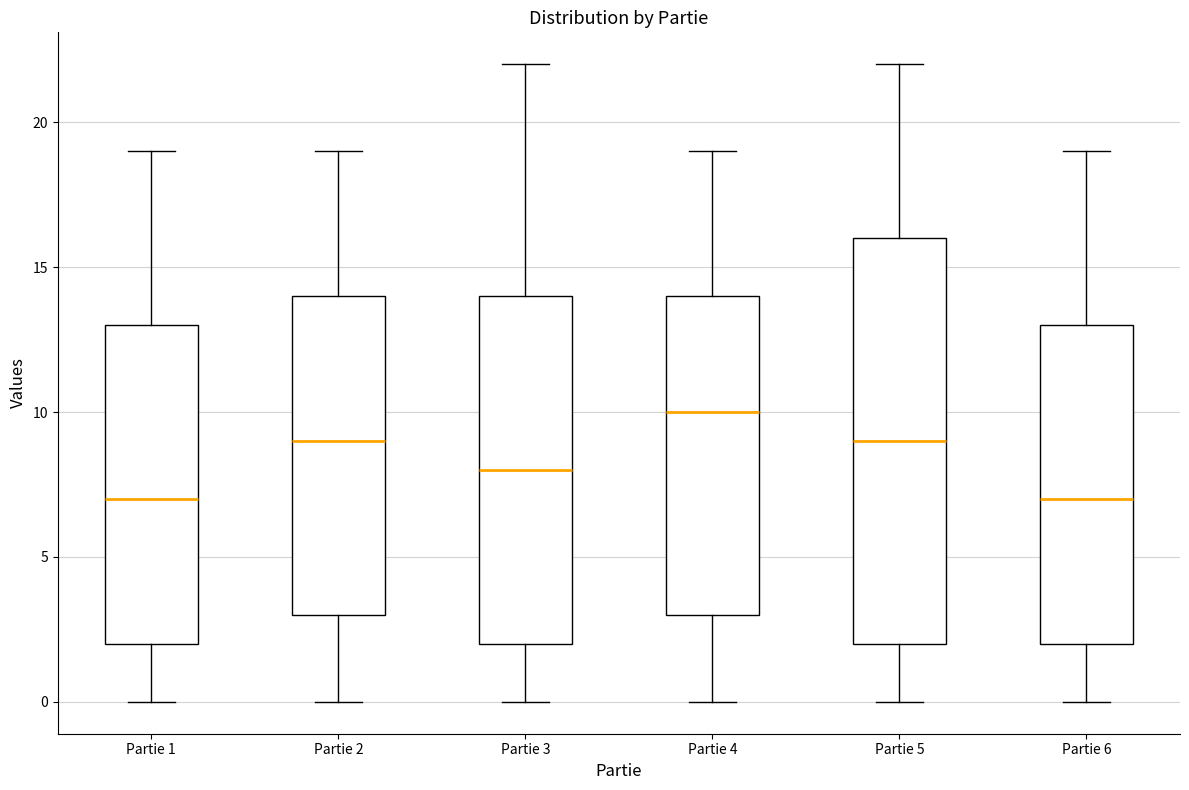

Reading left to right, read every box against the y-axis: the position of its median line, the range the box covers, and the ends of its whiskers. The values are not printed on the chart, so give them approximately, as read against the axis.

Partie 1: median 7, box 2 to 13, whiskers 0 to 19
Partie 2: median 9, box 3 to 14, whiskers 0 to 19
Partie 3: median 8, box 2 to 14, whiskers 0 to 22
Partie 4: median 10, box 3 to 14, whiskers 0 to 19
Partie 5: median 9, box 2 to 16, whiskers 0 to 22
Partie 6: median 7, box 2 to 13, whiskers 0 to 19